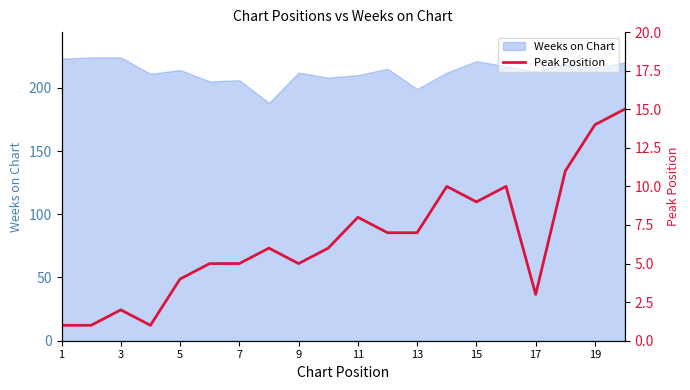

The Weeks on Chart series shows 70 at 17. True or false?

False